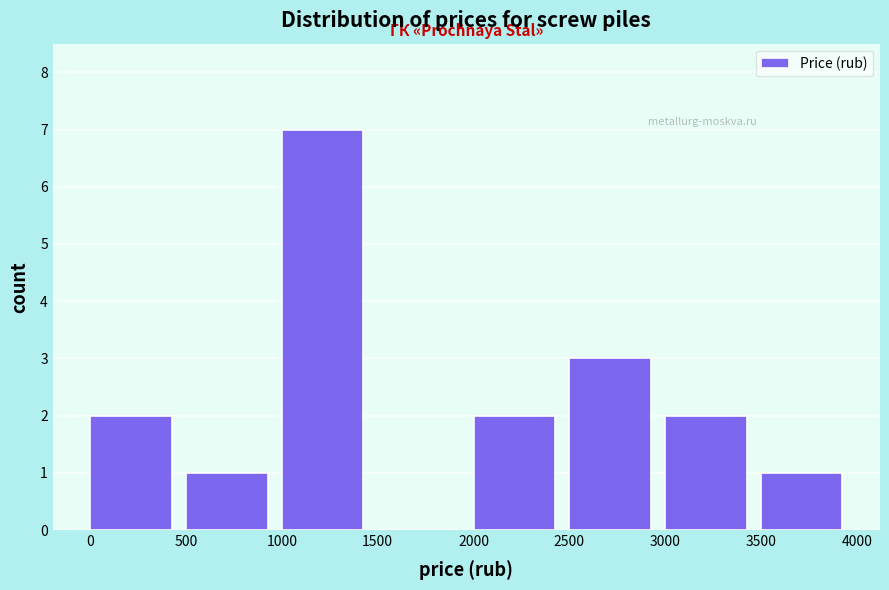

How tall is the bar that spans 2500 to 3000 on the x-axis? The values are not printed on the chart, so give them approximately, as read against the axis.

3